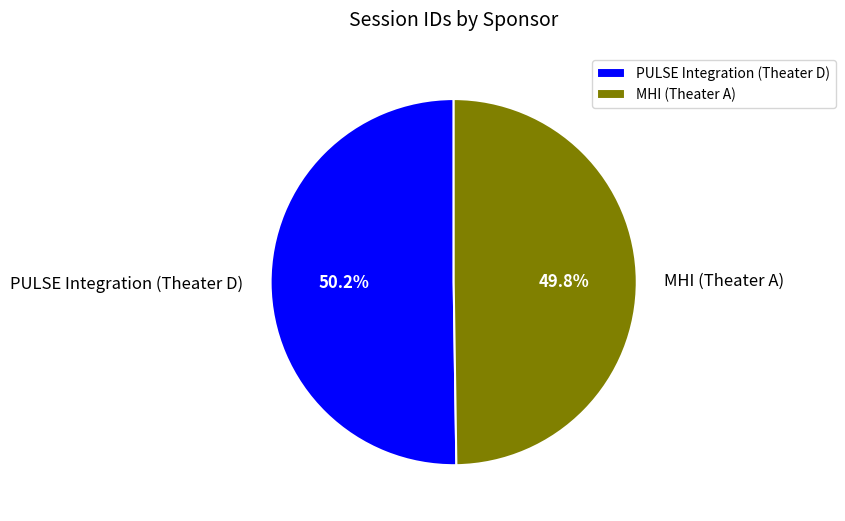

What percentage do MHI (Theater A) and PULSE Integration (Theater D) together represent?

100.0%